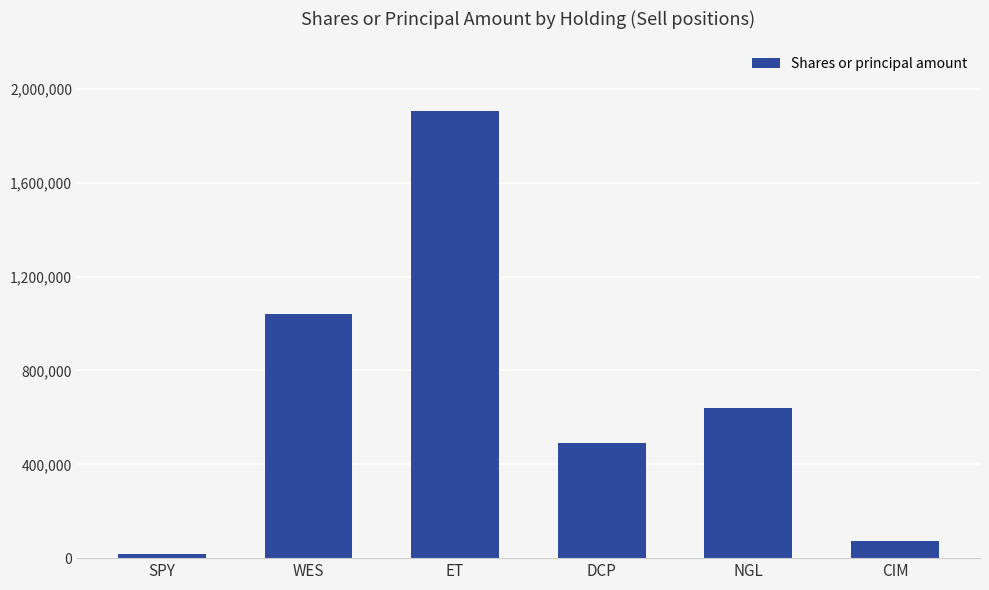

What is the label of the 2nd bar from the right?

NGL